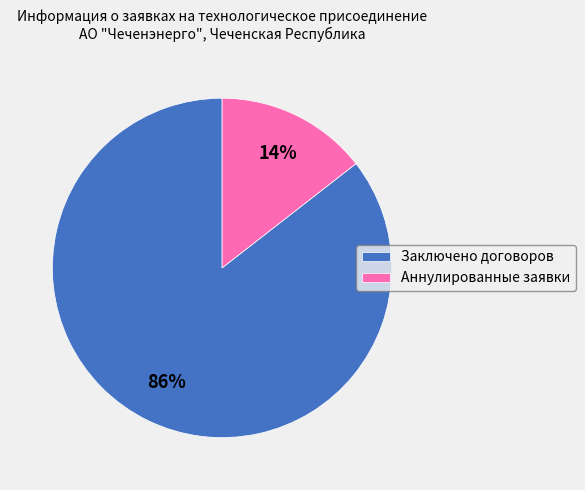

Count the number of slices in the pie.

2